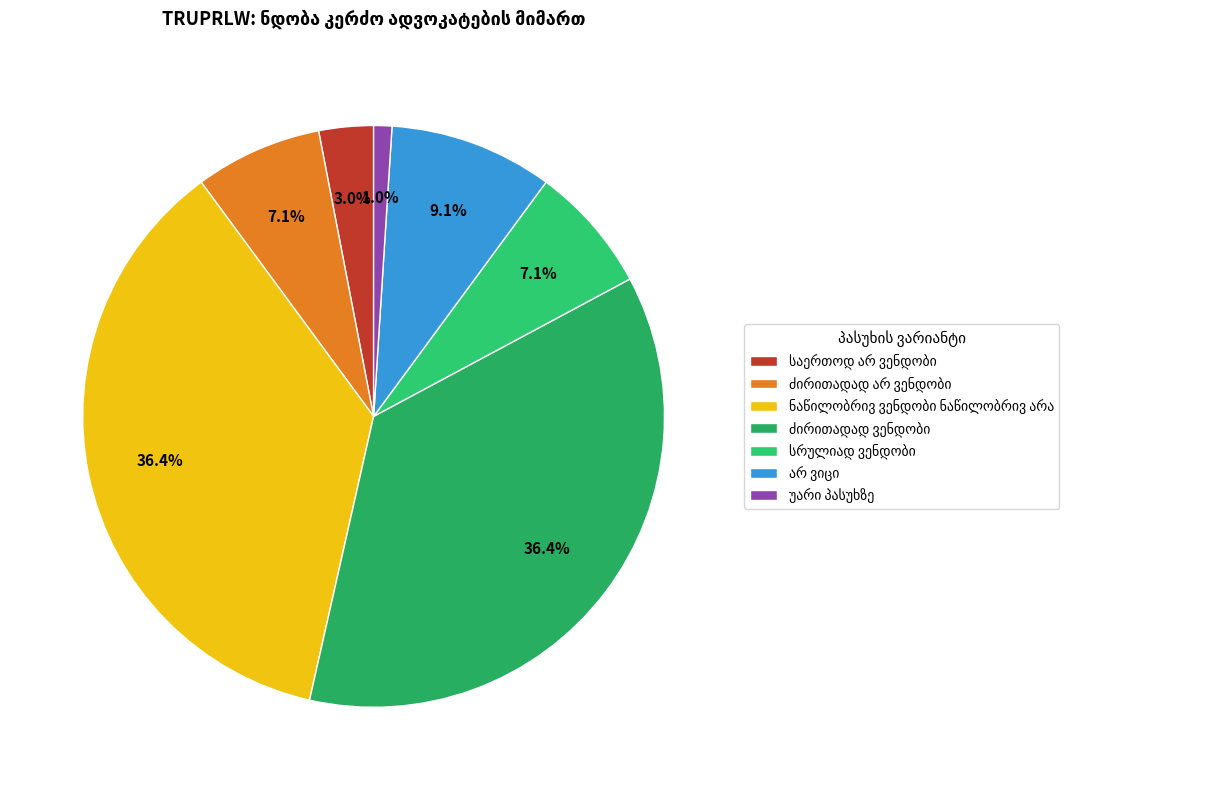

What is the change in value from საერთოდ არ ვენდობი to სრულიად ვენდობი?

+4